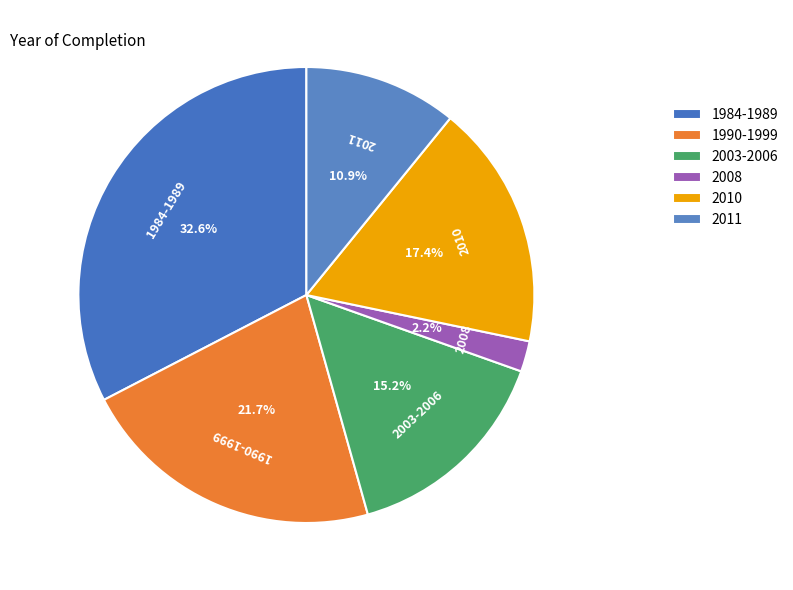

How many slices are in this pie chart?

6